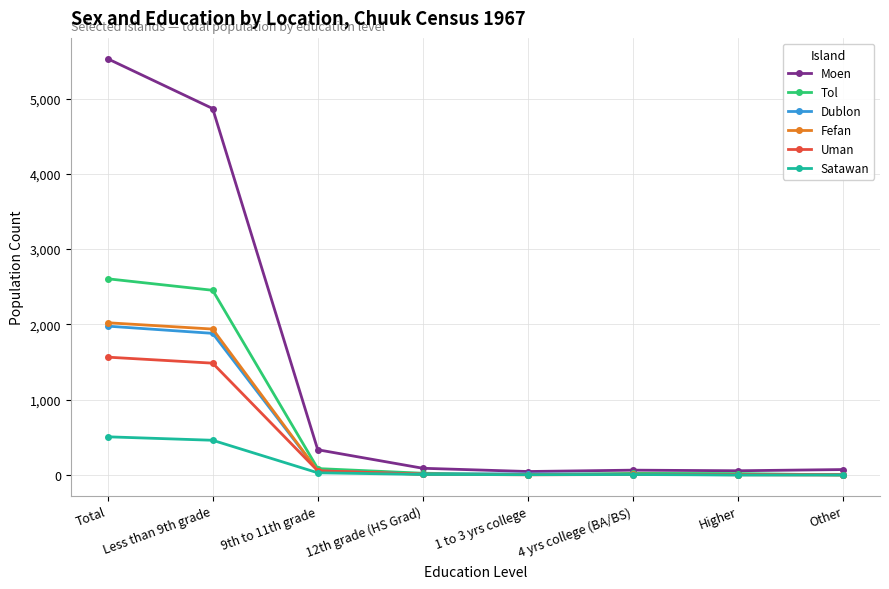

Is it true that Fefan equals 2 at Other?

True